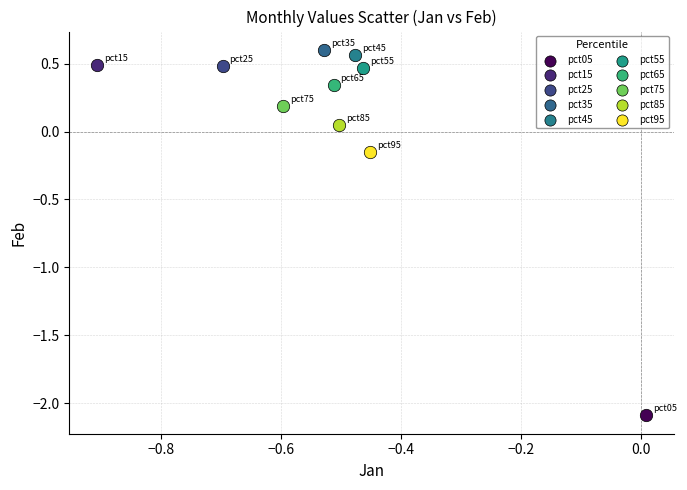

What are all the series names shown in the legend?

pct05, pct15, pct25, pct35, pct45, pct55, pct65, pct75, pct85, pct95